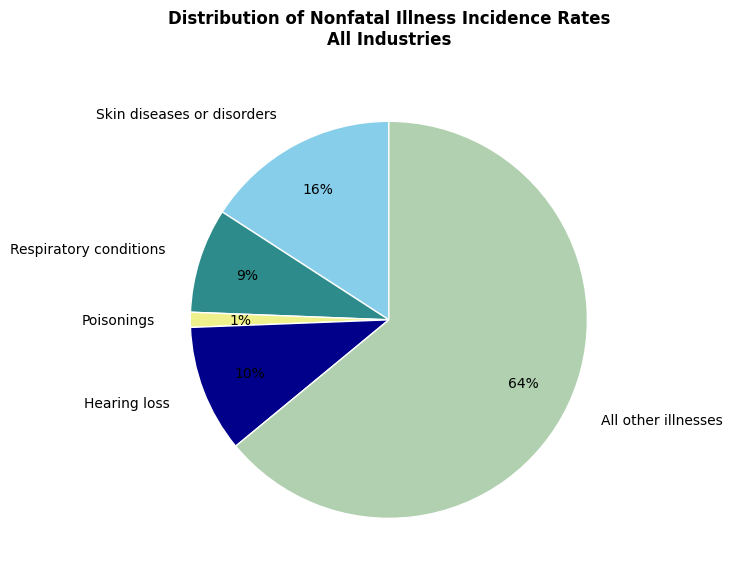

To the nearest percent, what percentage of the pie is Respiratory conditions?

9%